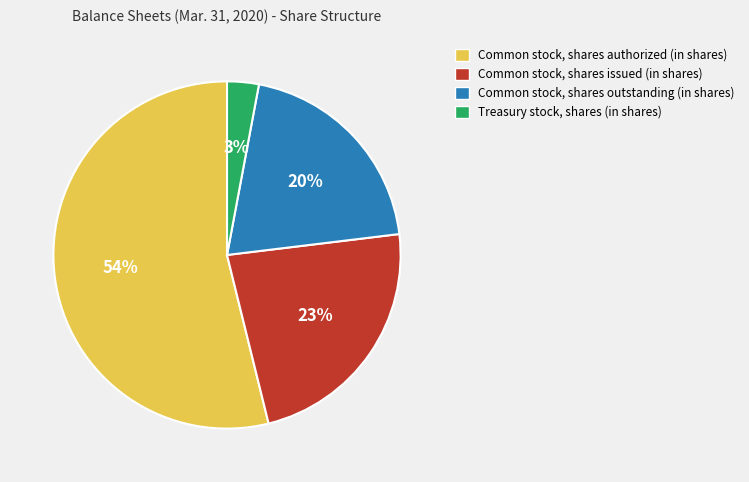

To the nearest percent, what portion does Common stock, shares authorized (in shares) represent?

54%